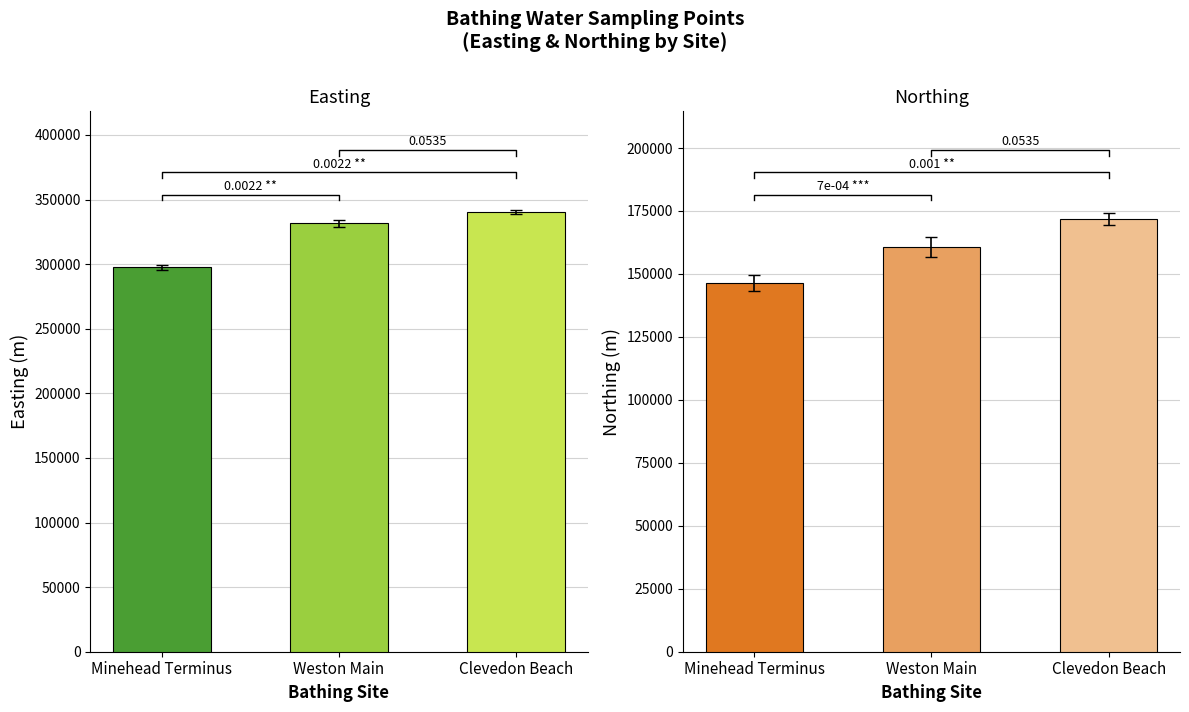

What is the difference between the maximum and minimum values in the northing series?

25927